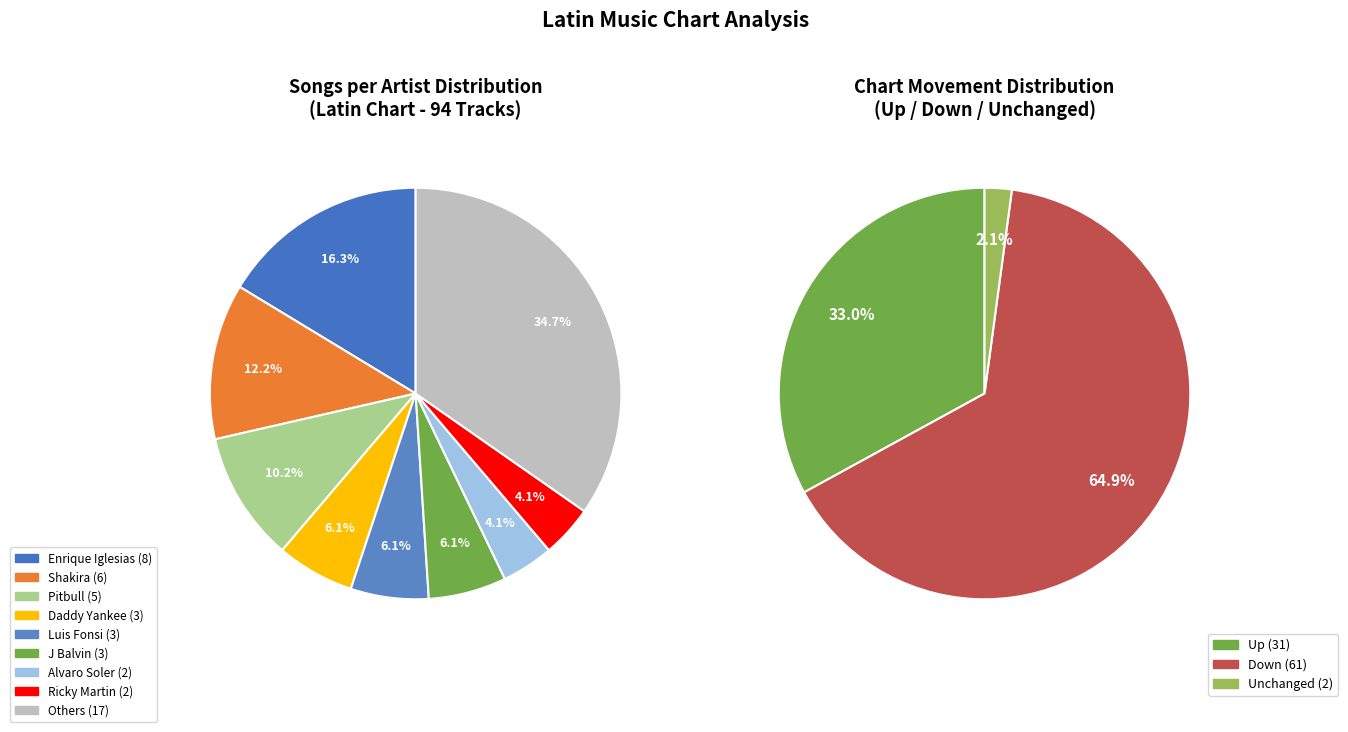

Does down account for over 50% of the chart?

Yes